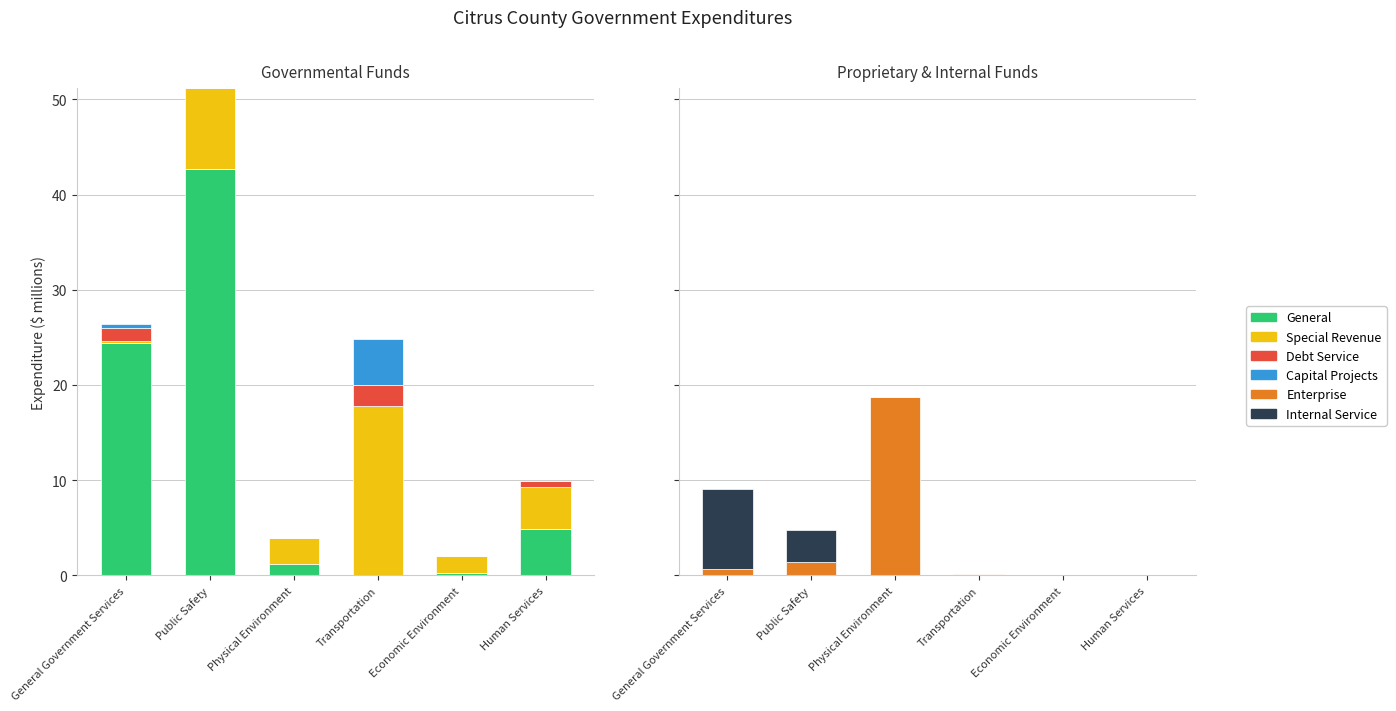

What value does the Debt Service series have at General Government Services?

1.3